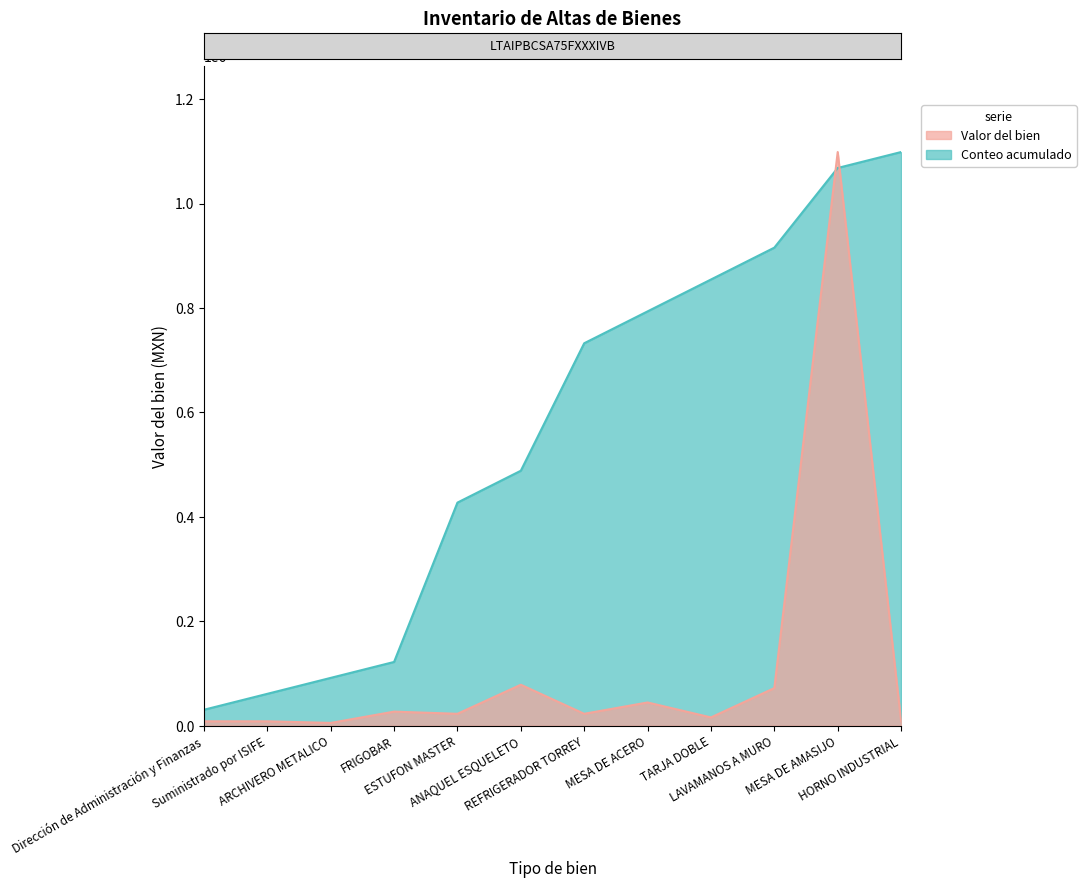

After their last crossing, which series has the higher values: Valor del bien or Conteo acumulado?

Conteo acumulado